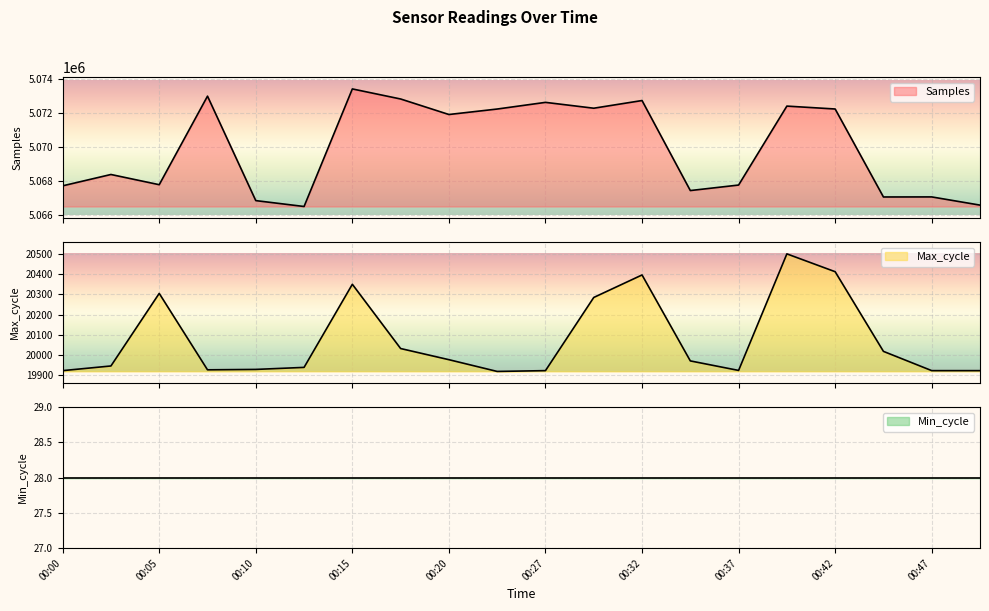

Where is Max_cycle nearest to the value 20210?

00:30